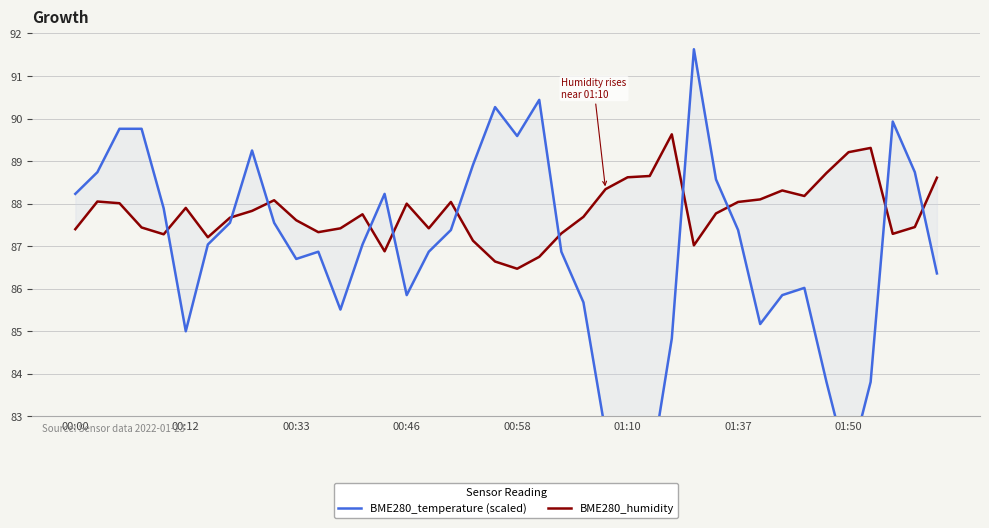

Which series ends up on top after the final intersection of BME280_humidity and BME280_temperature (scaled)?

BME280_humidity